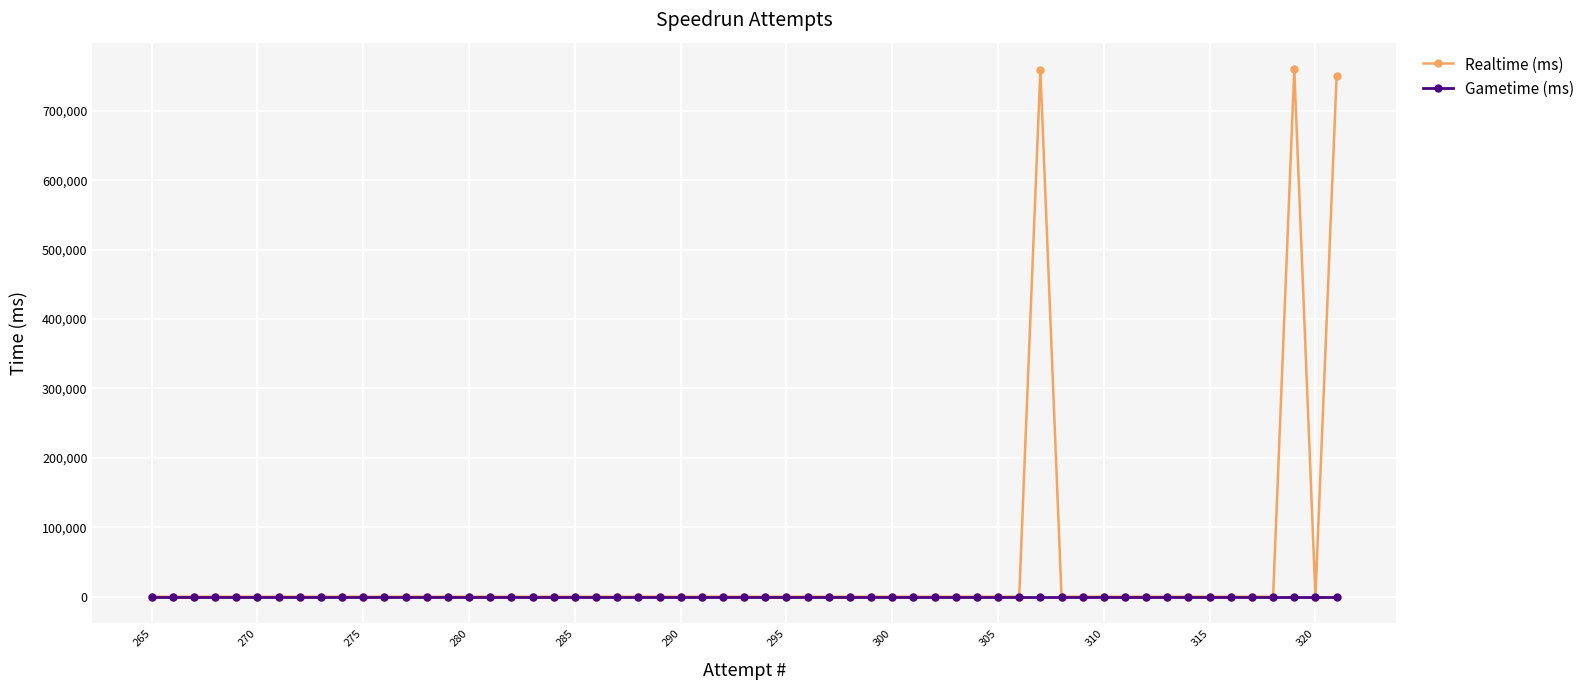

Does the chart have visible grid lines?

Yes